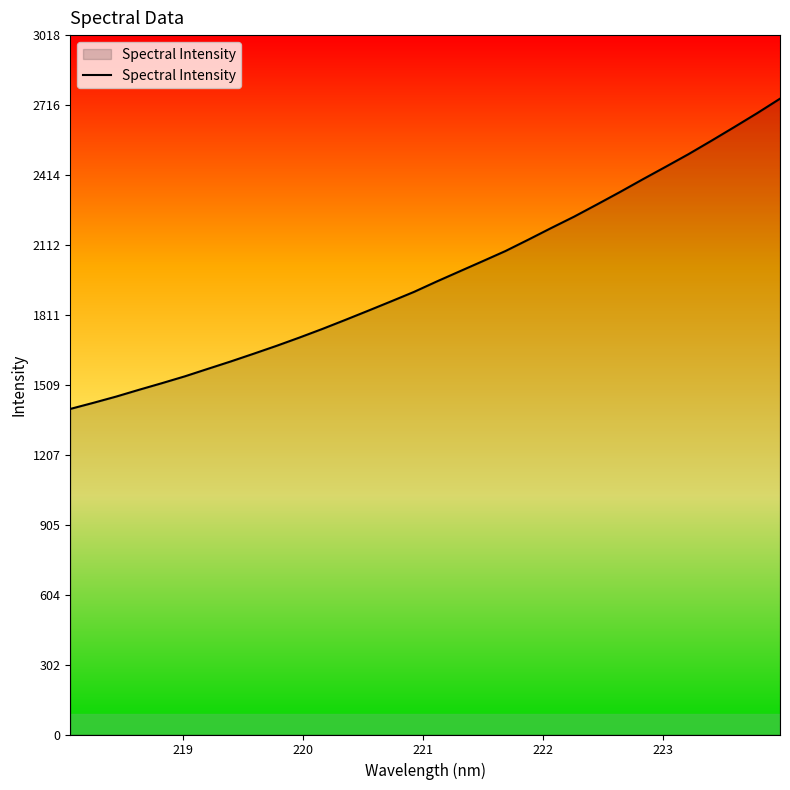

True or false: there are more than 2 points higher than both neighbors.

False